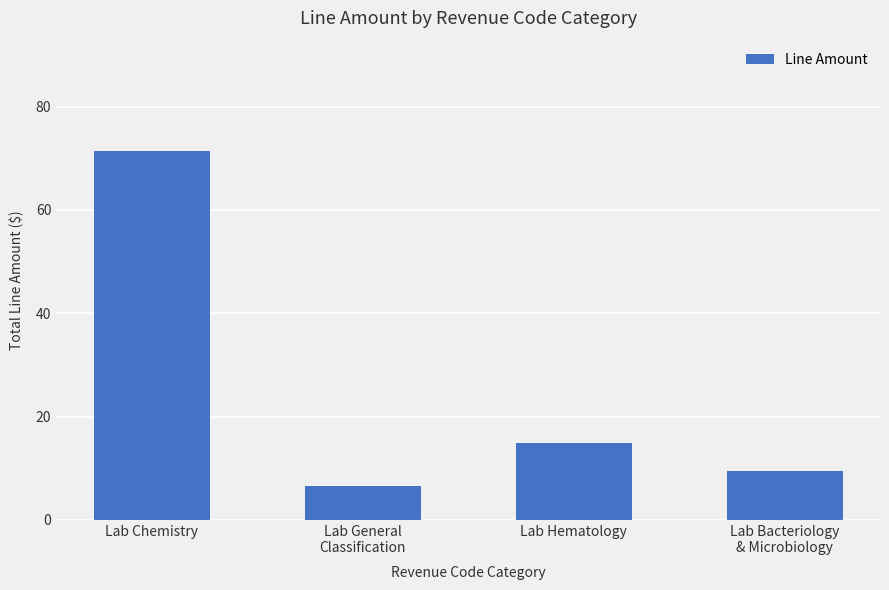

How many data points does each series have?

4